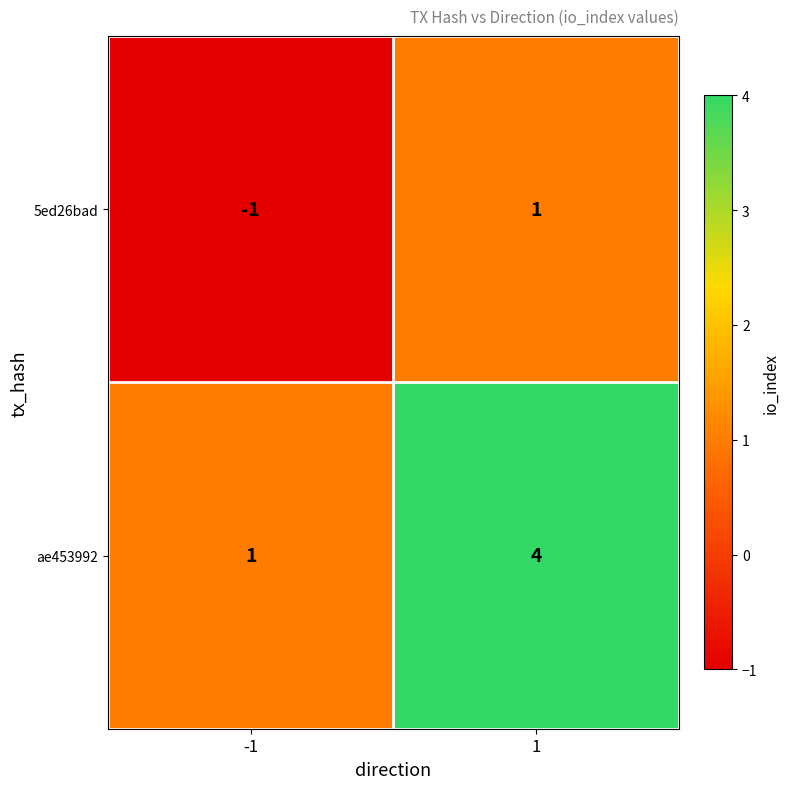

At which category is the sum across all series the highest?

1